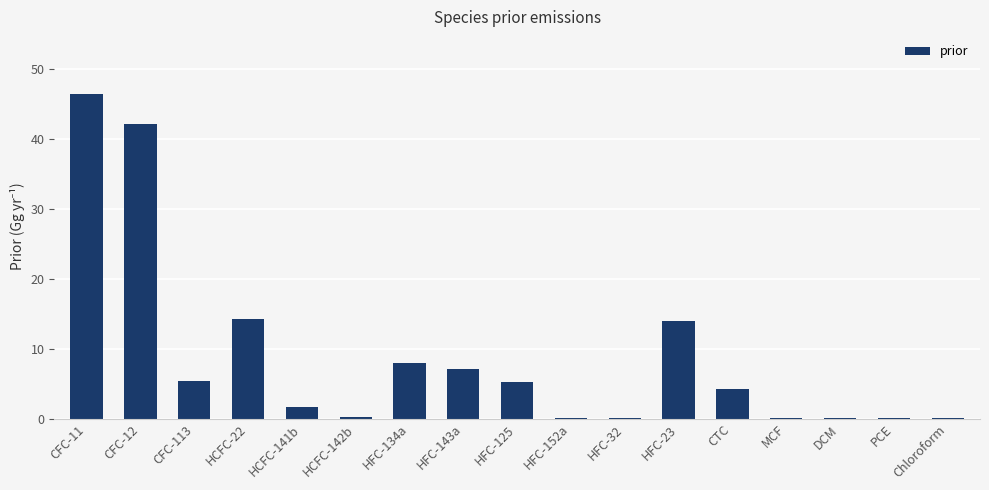

What value does the data have at HFC-32?

0.1